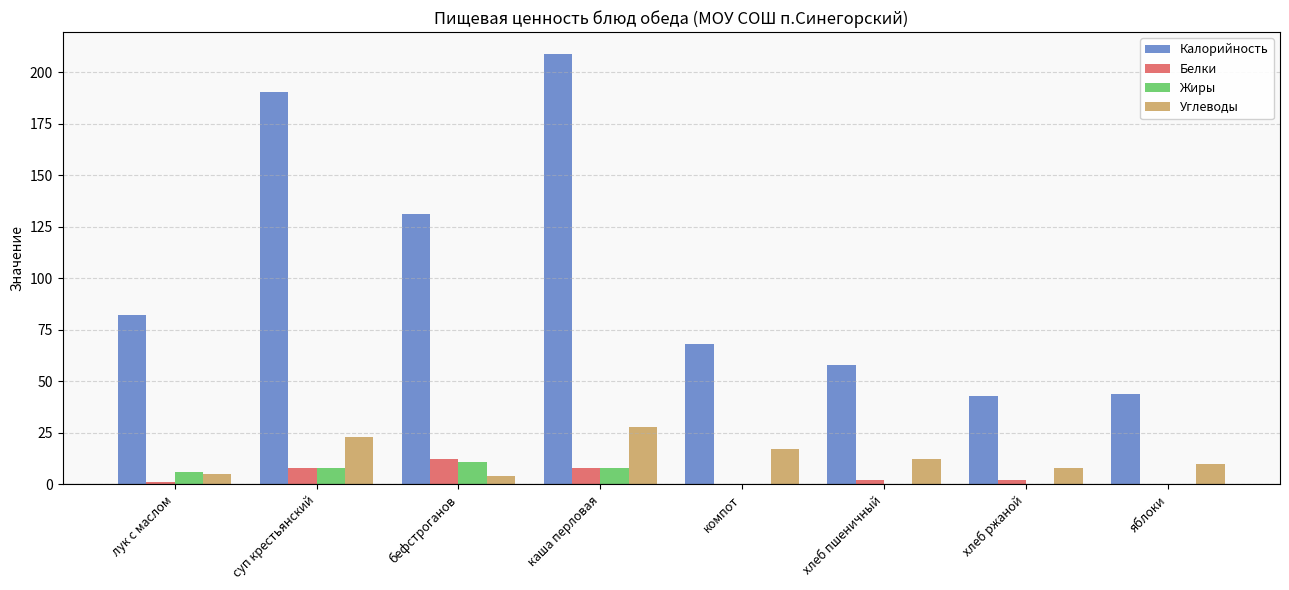

The Жиры series shows 0.0 at хлеб ржаной. True or false?

True